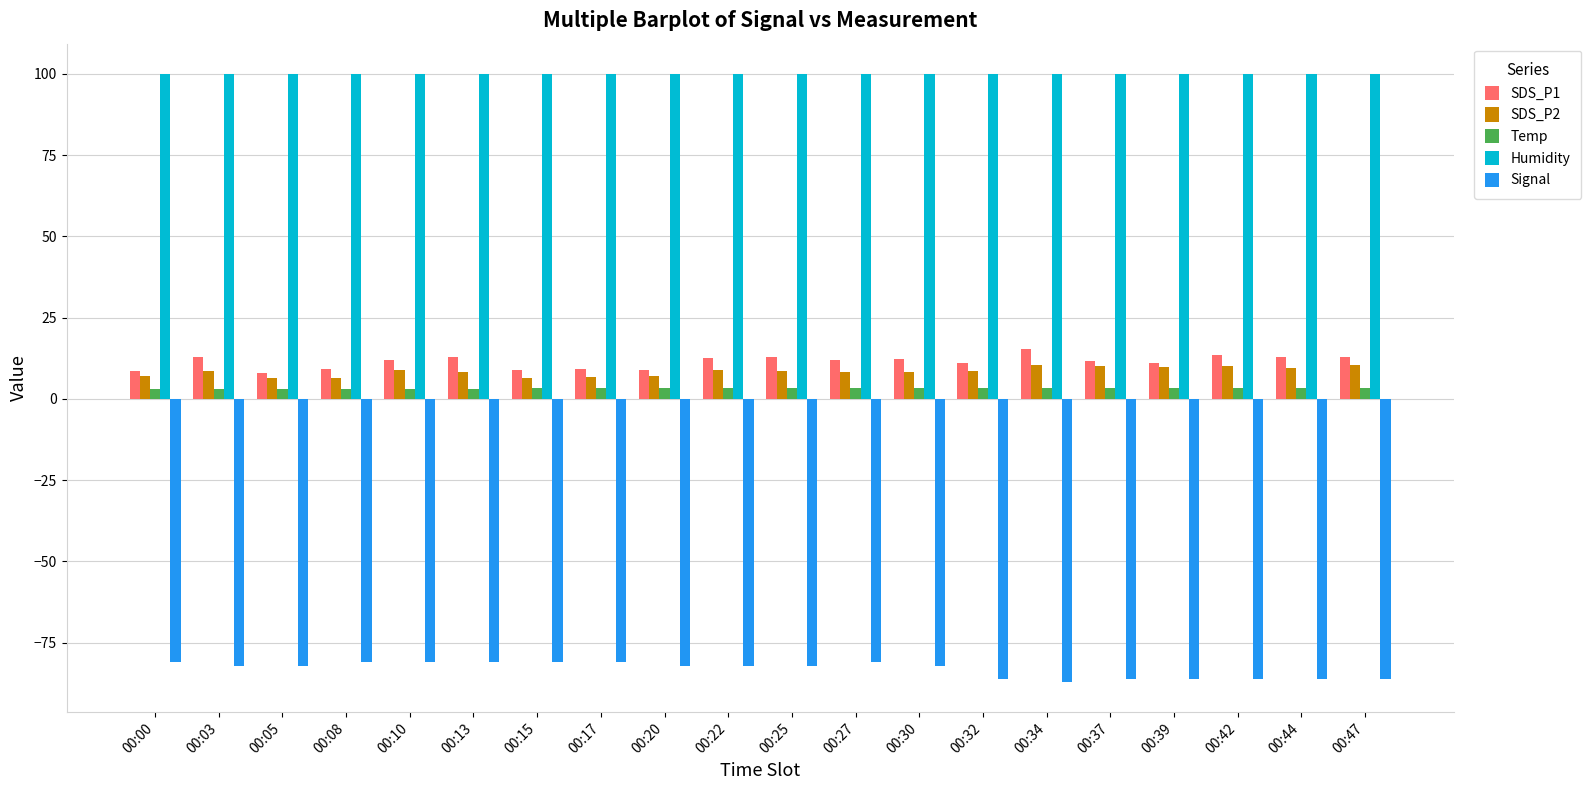

The value of Signal at 00:44 is -86.0. True or false?

True